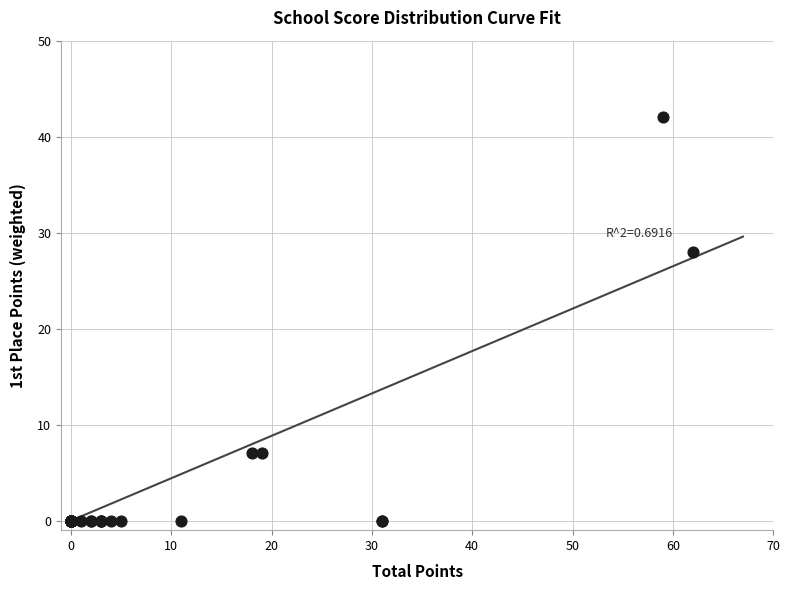

What Y value in the scatter plot is closest to 21?

28